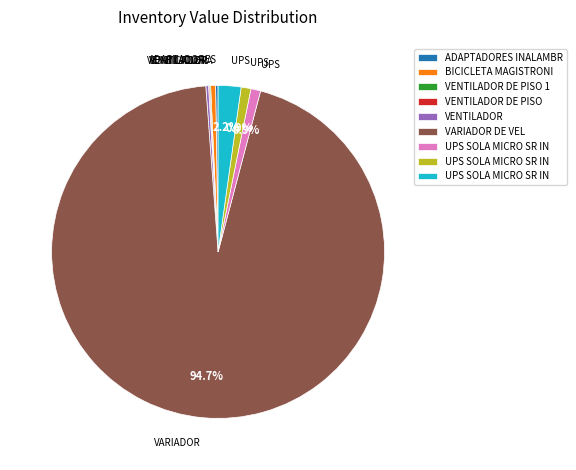

Is there any slice that represents more than half of the pie?

Yes